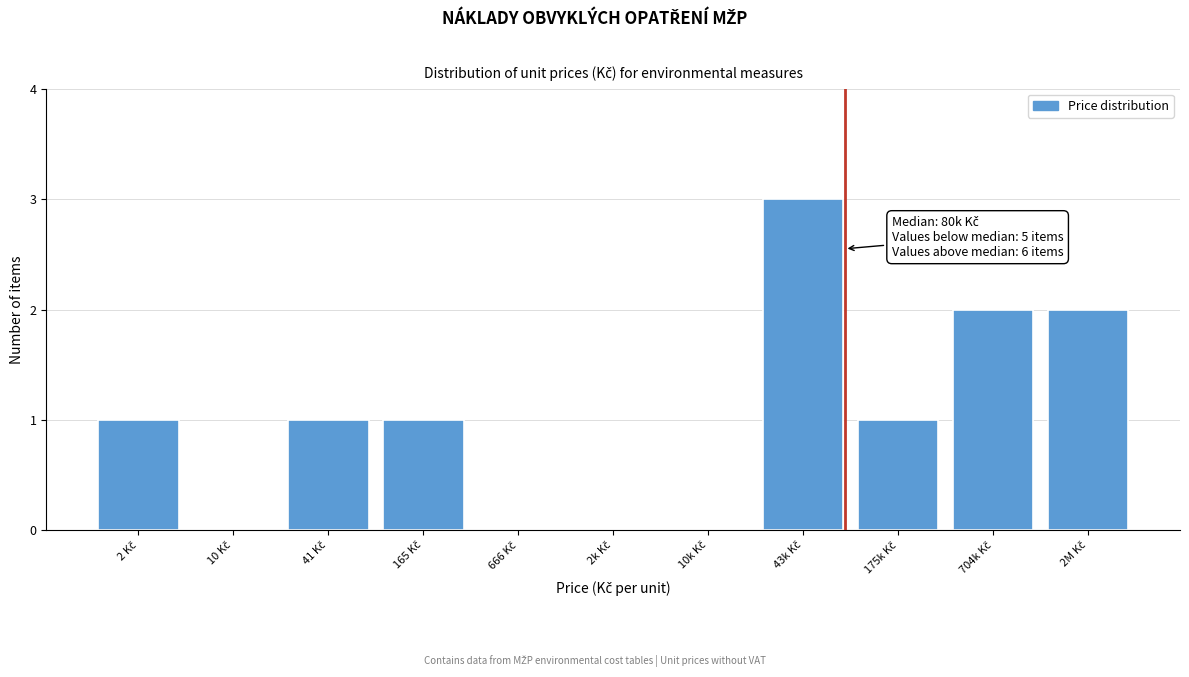

What is the sum of all values?

11